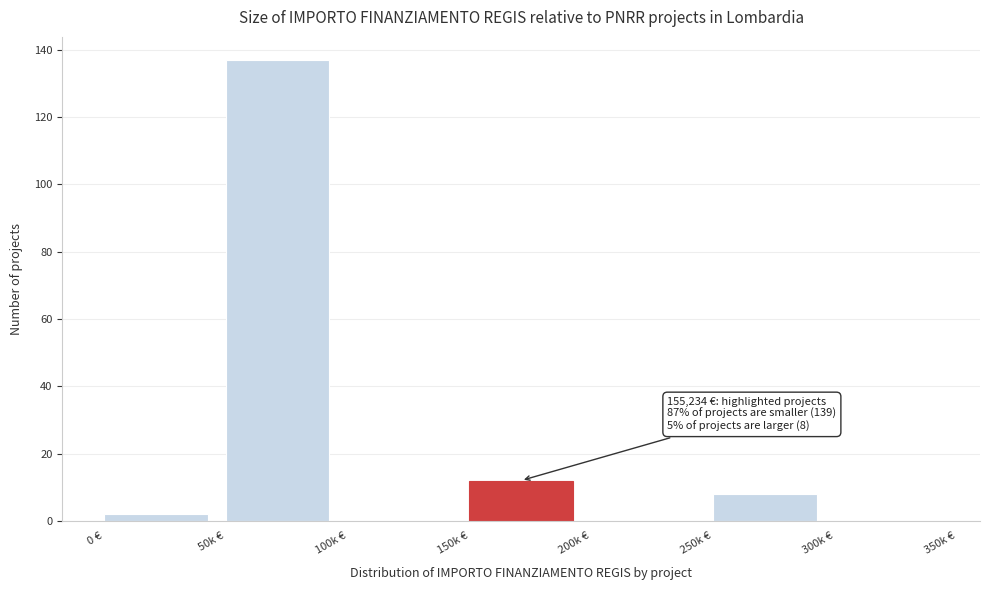

Reading left to right, extract all data points from this chart.

0 €=2	50k €=137	100k €=0	150k €=12	200k €=0	250k €=8	300k €=0